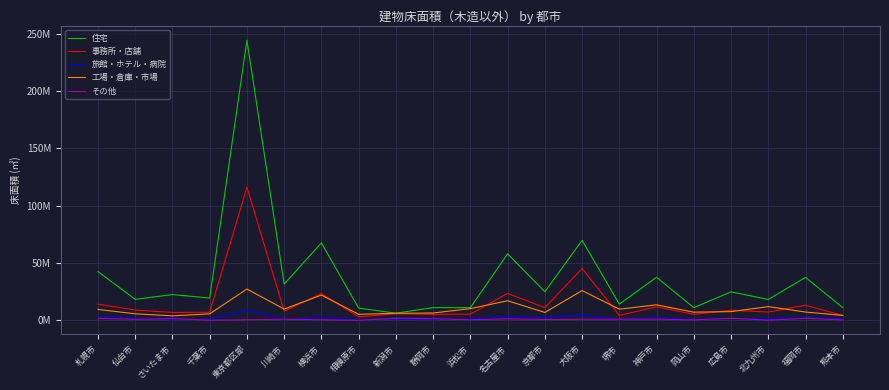

How many interior local peaks does the 旅館・ホテル・病院 series have?

8